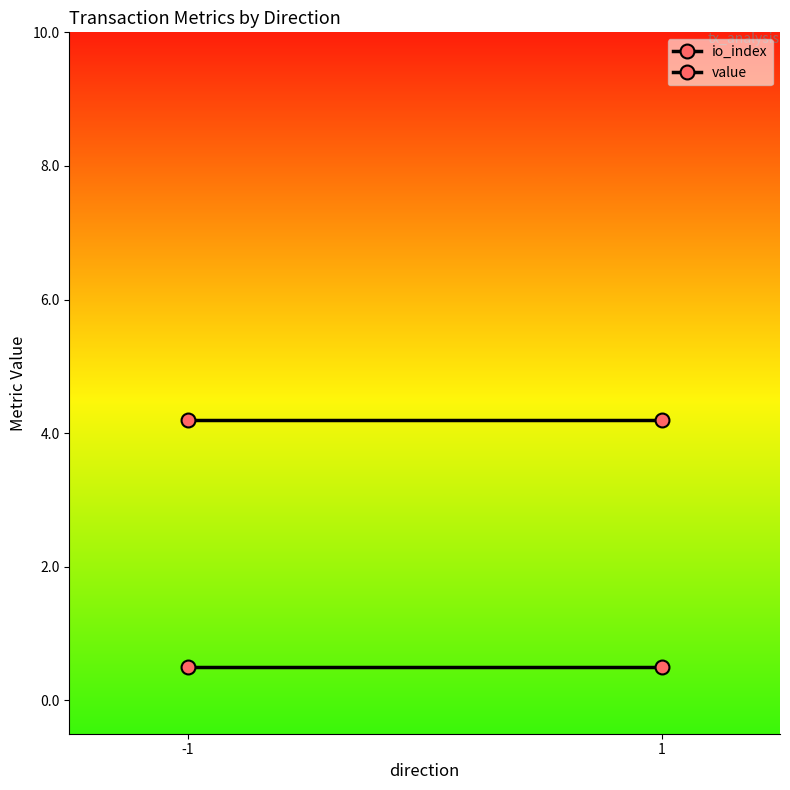

What is the value of the value point at the 2nd from the left?

4.2